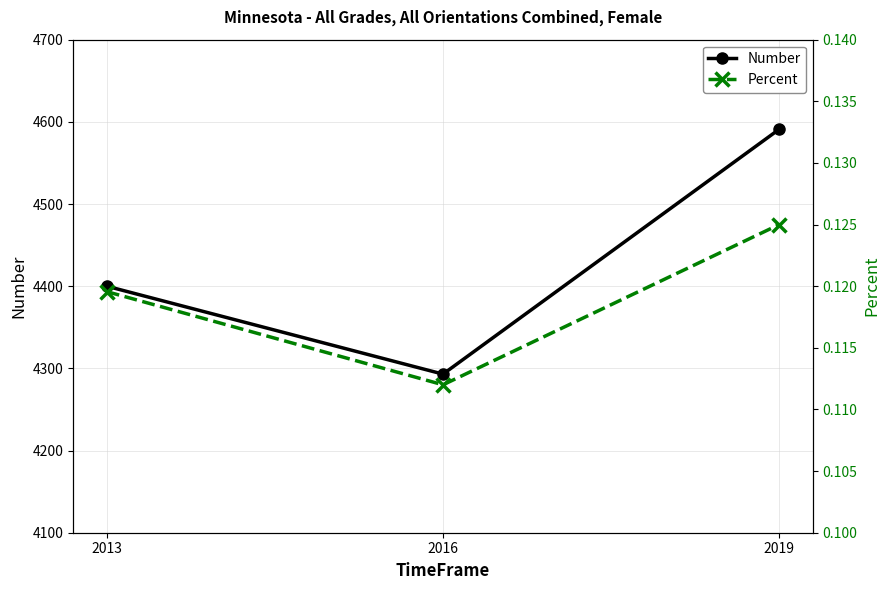

Reading left to right, list all the values displayed in this chart.

Number: 4400.0	4293.0	4591.0
Percent: 0.1	0.1	0.1